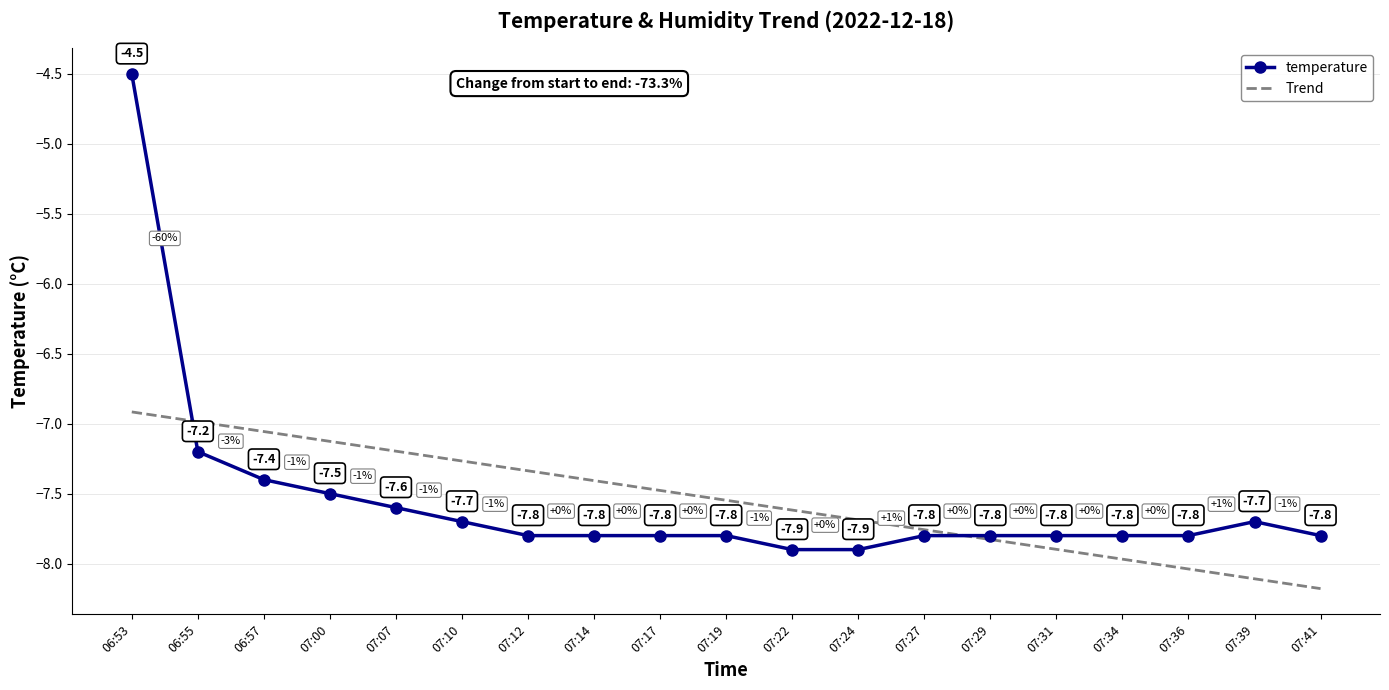

What position from the right is 07:22?

9